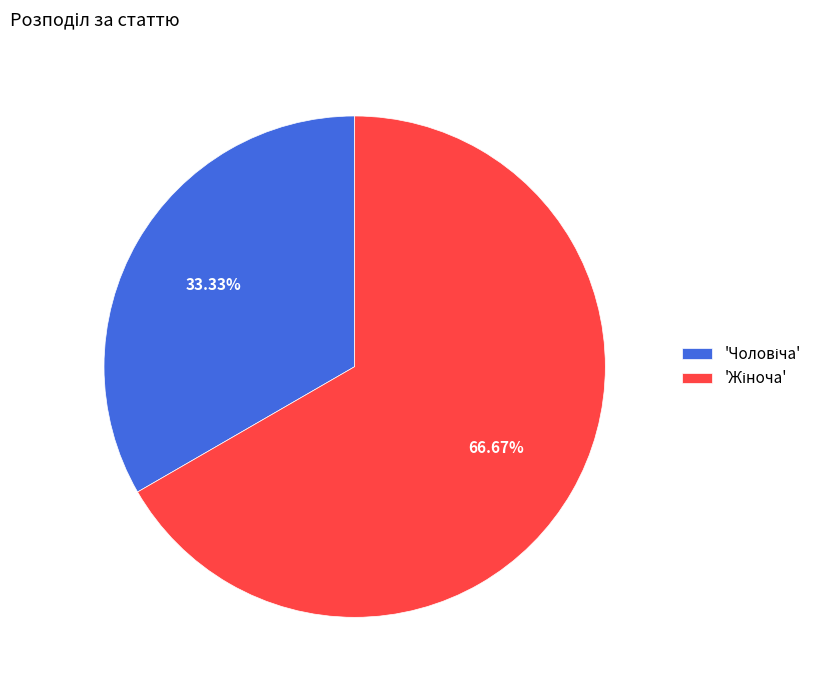

Is there a majority slice in this chart?

Yes